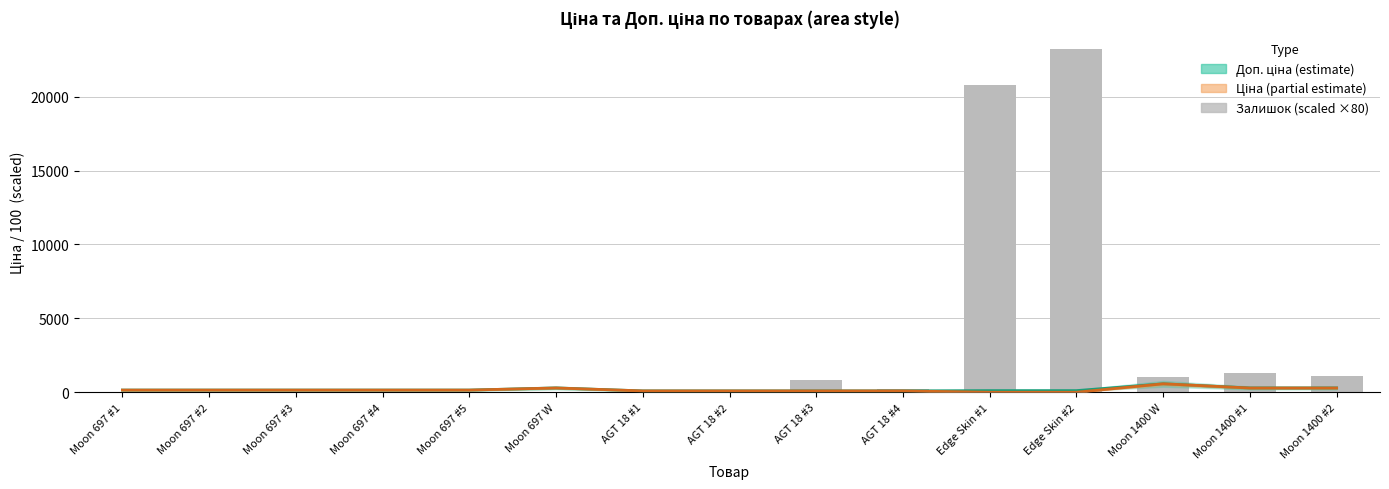

What is the label of the 6th bar from the right?

AGT 18 #4